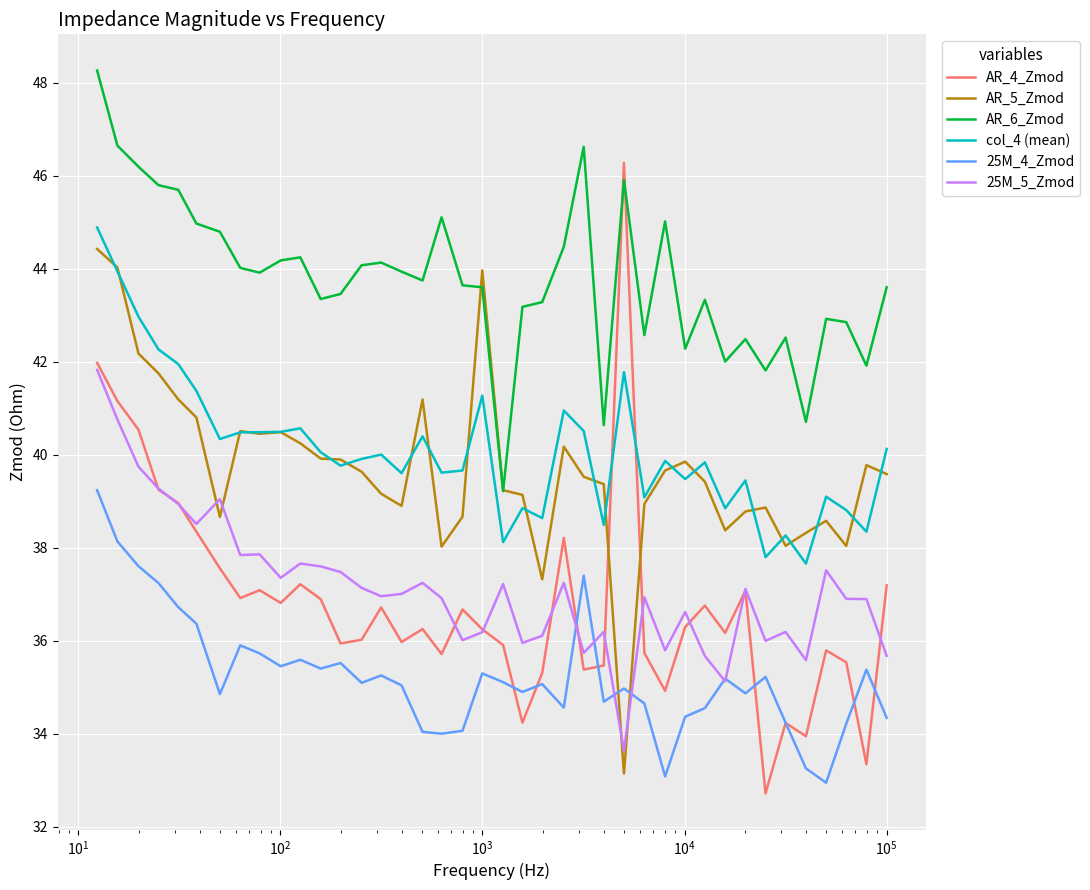

True or false: col_4 (mean) and AR_4_Zmod intersect in this chart.

True